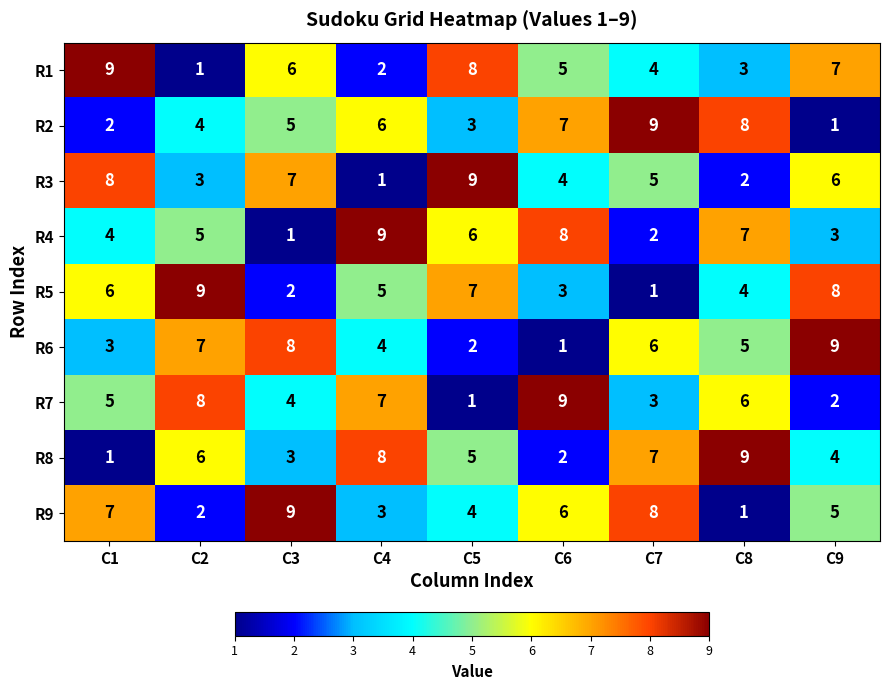

How many distinct data groups are displayed?

9